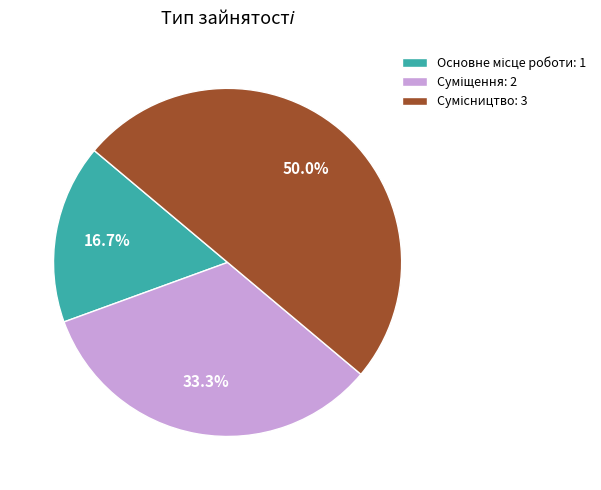

Approximately how many times larger is the value at Сумісництво compared to Суміщення?

1.5